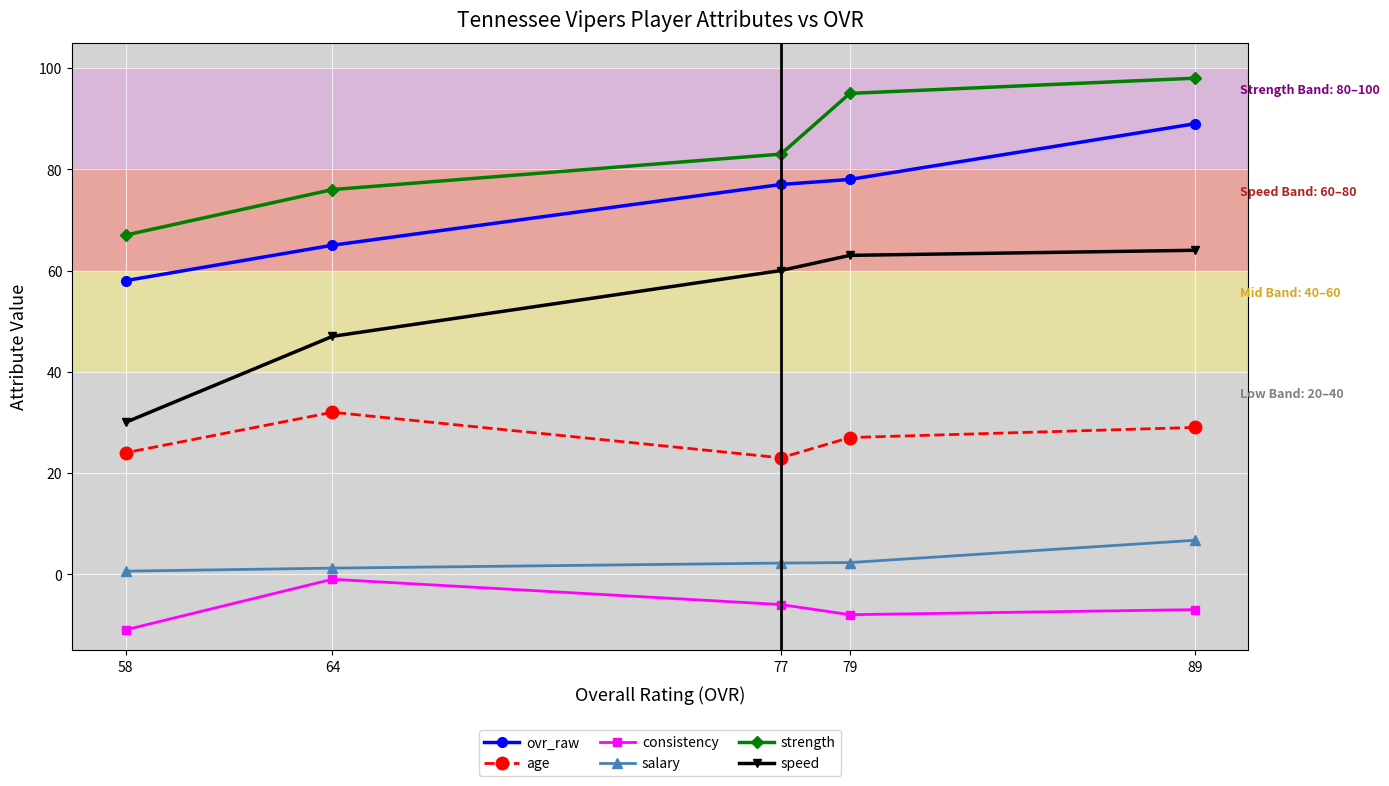

Rank the series at 77 from lowest to highest value.

consistency, salary, age, speed, ovr_raw, strength